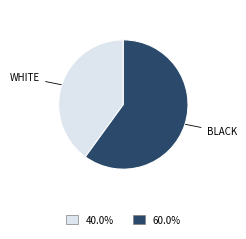

Does any single category account for the majority?

Yes